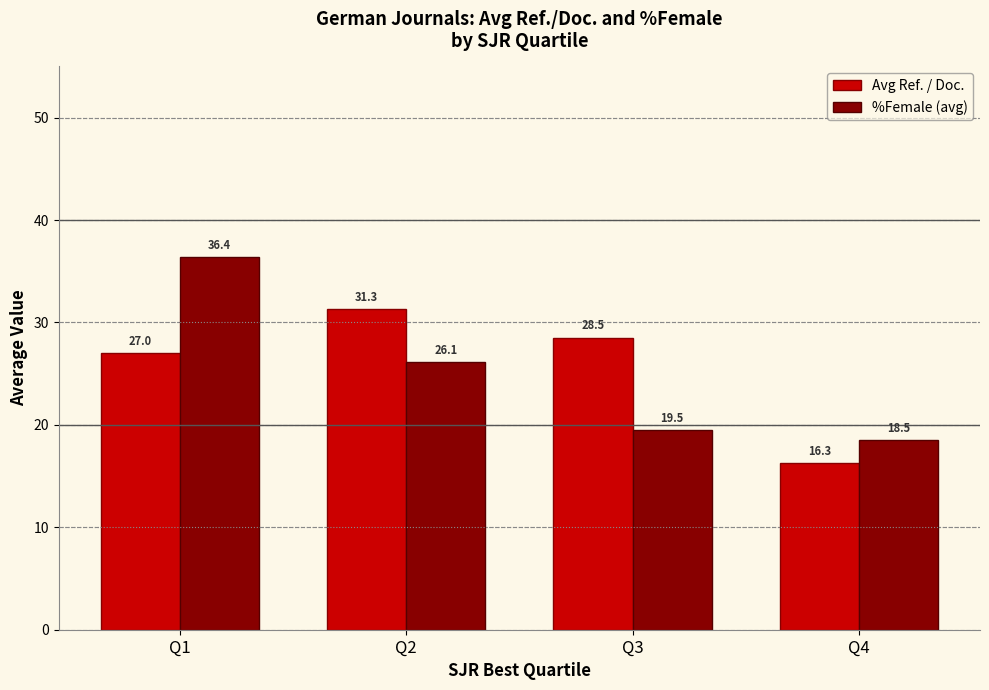

Does the chart contain stacked bars?

No